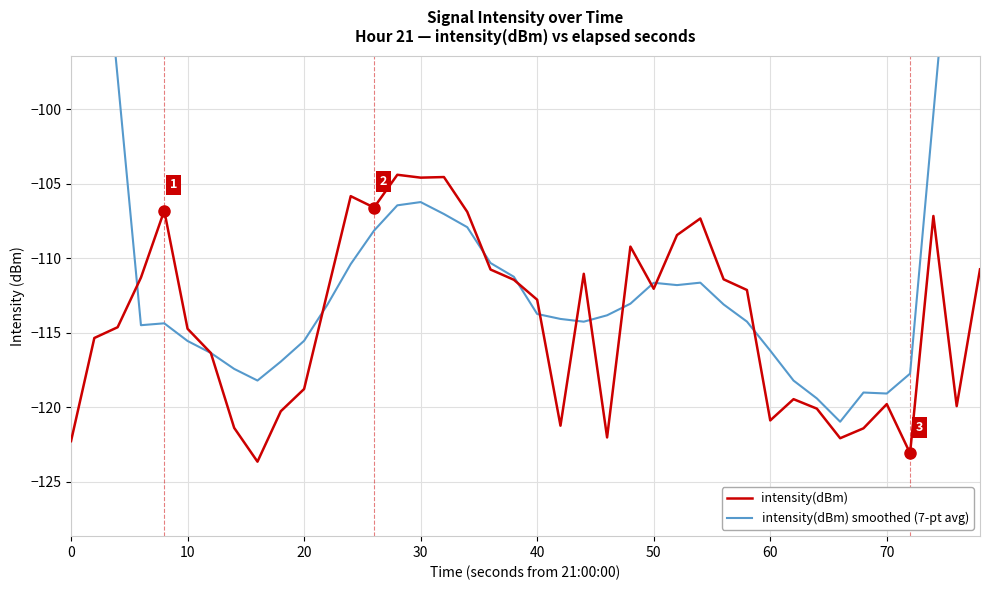

What are all the series names shown in the legend?

intensity(dBm), intensity(dBm) smoothed (7-pt avg)